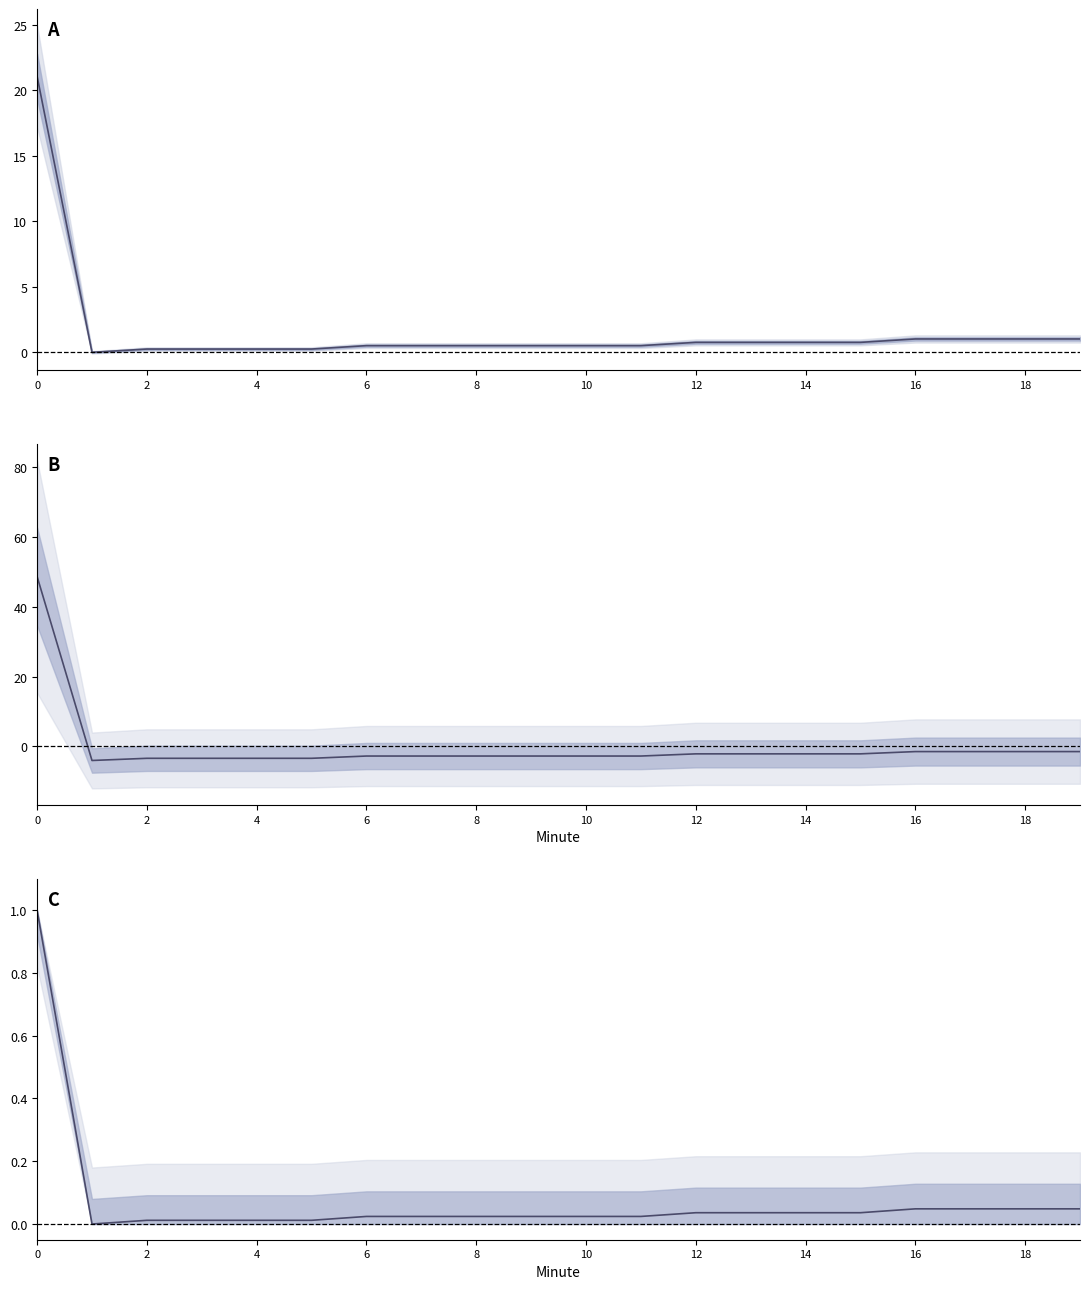

True or false: Minute deviation has a value of -2.8 at 11.

True